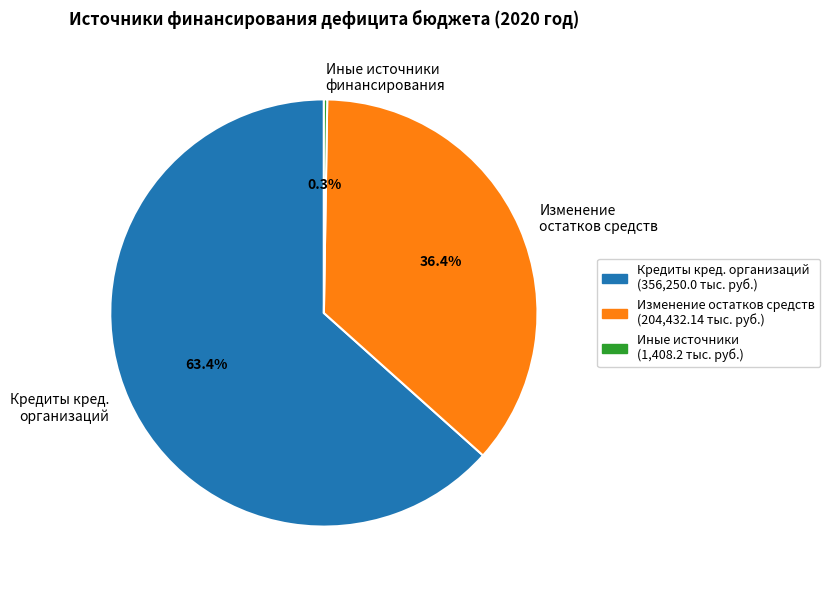

How much of the chart is everything except Изменение остатков средств?

63.6%